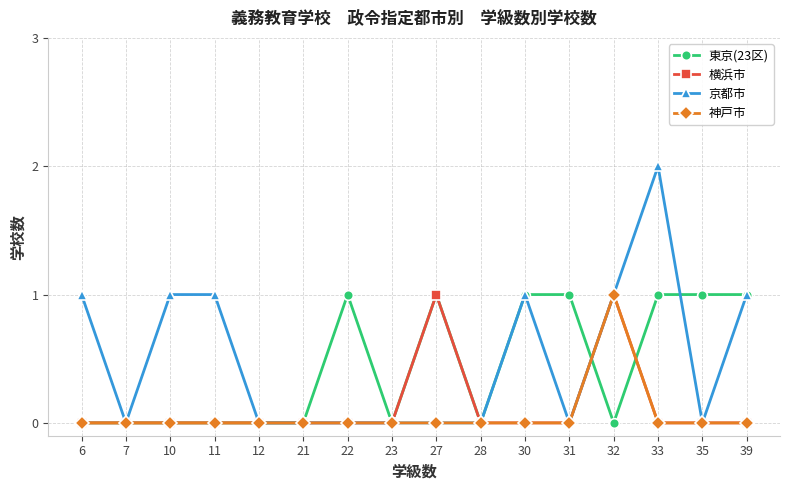

How many data points does each series have?

16